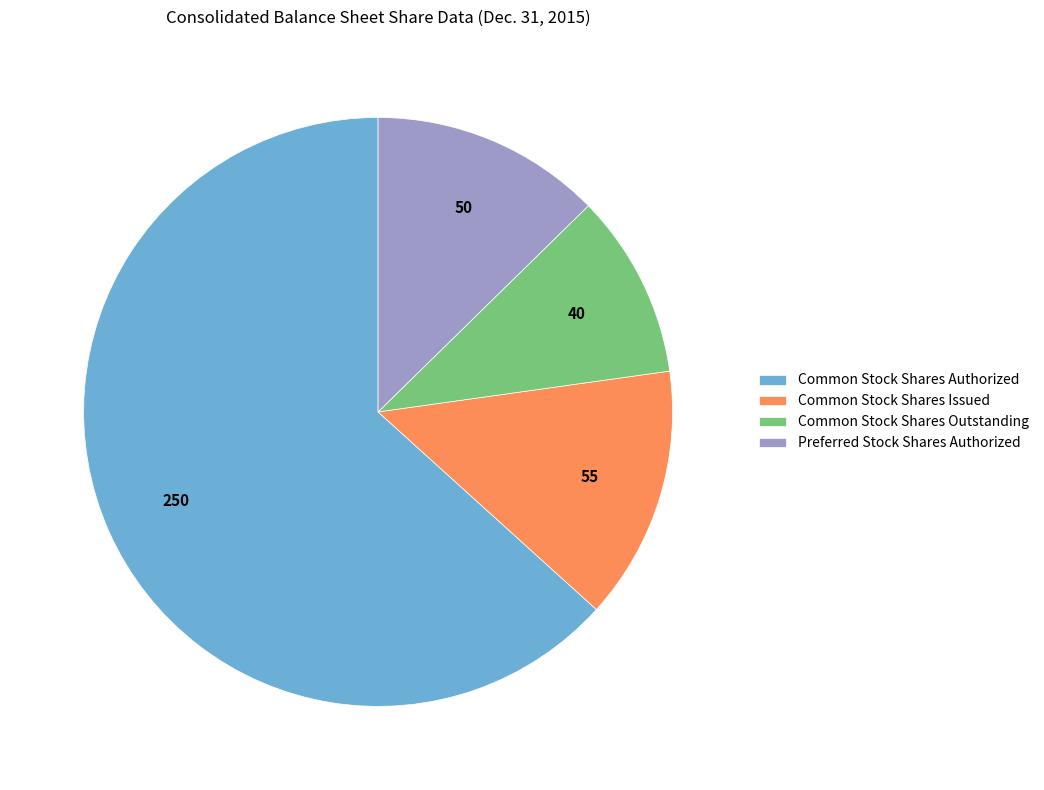

Which category has the smallest portion of the pie?

Common Stock Shares Outstanding